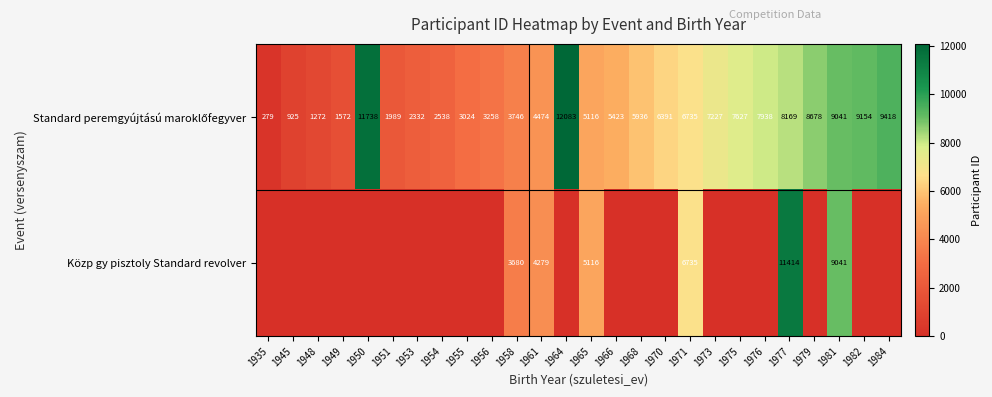

What is the total value across all series at 1958?

7426